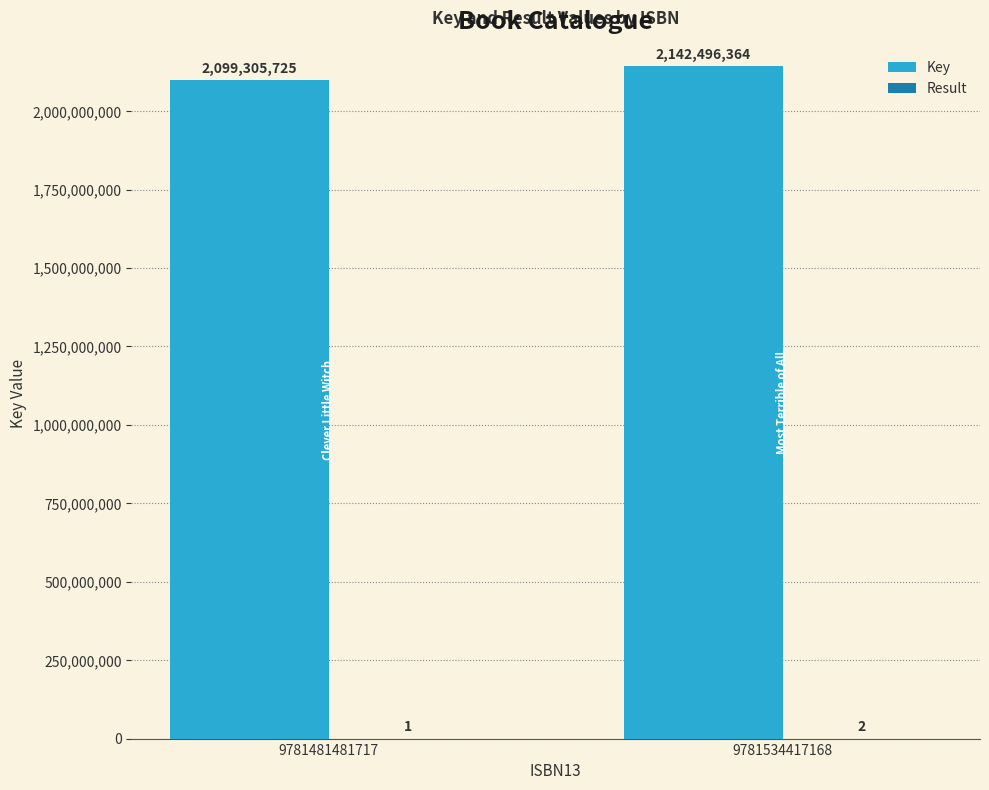

Where is Key nearest to the value 2120901044?

9781481481717